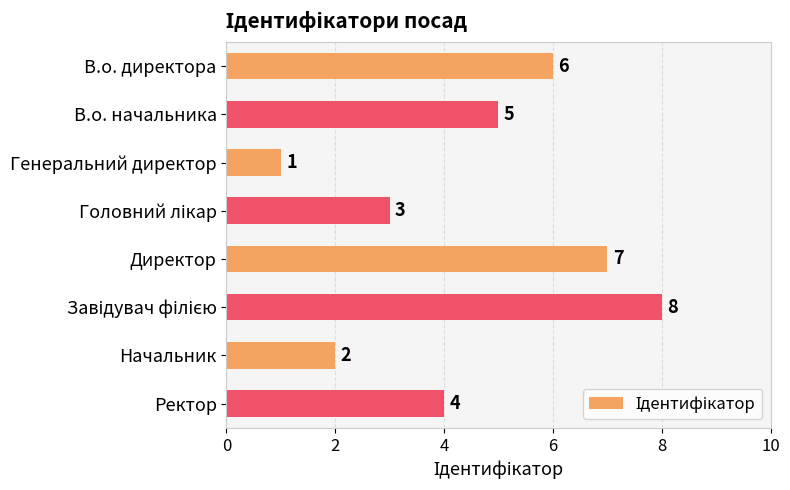

Reading top to bottom, transcribe all the data shown in this chart.

6	5	1	3	7	8	2	4